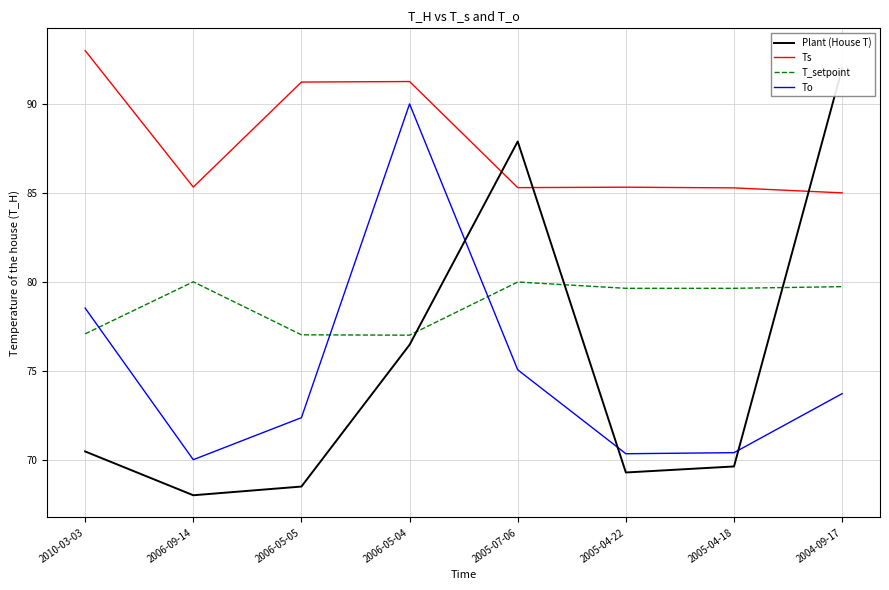

Rank the categories by Ts value from highest to lowest.

2010-03-03, 2006-05-04, 2006-05-05, 2006-09-14, 2005-04-22, 2005-07-06, 2005-04-18, 2004-09-17